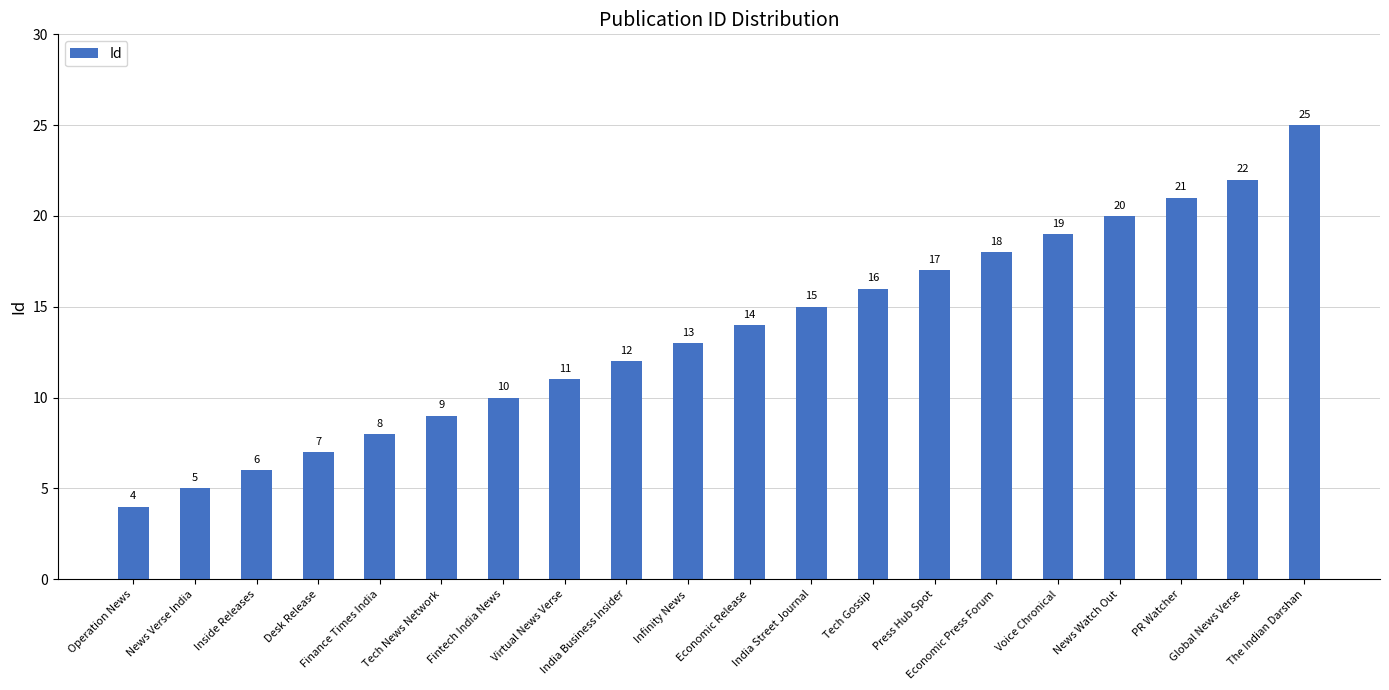

What is the ratio of the value at Infinity News to the value at The Indian Darshan?

0.5